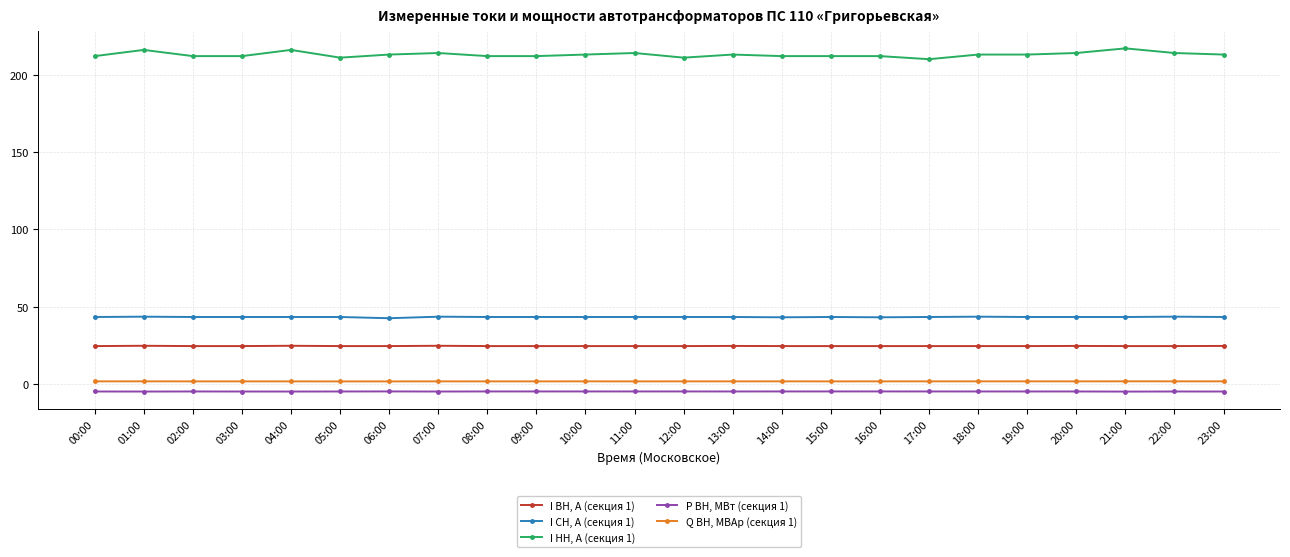

True or false: Q ВН, МВАр (секция 1) has more than 2 interior local peaks.

True